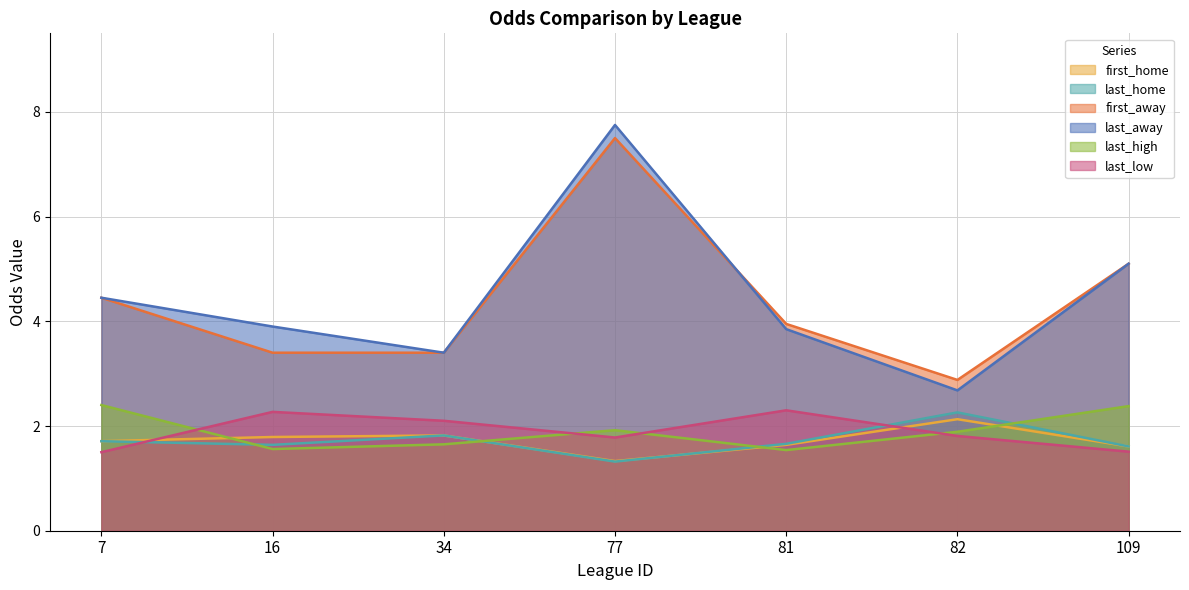

Is the value of last_high at 77 greater than the value of first_away at 34?

No